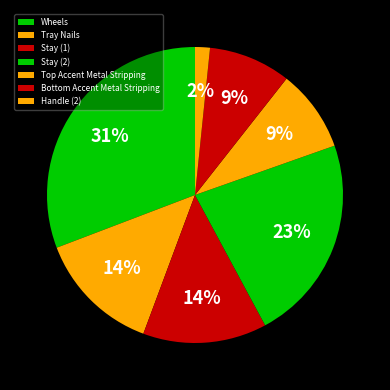

Does Handle (2) account for over 50% of the chart?

No